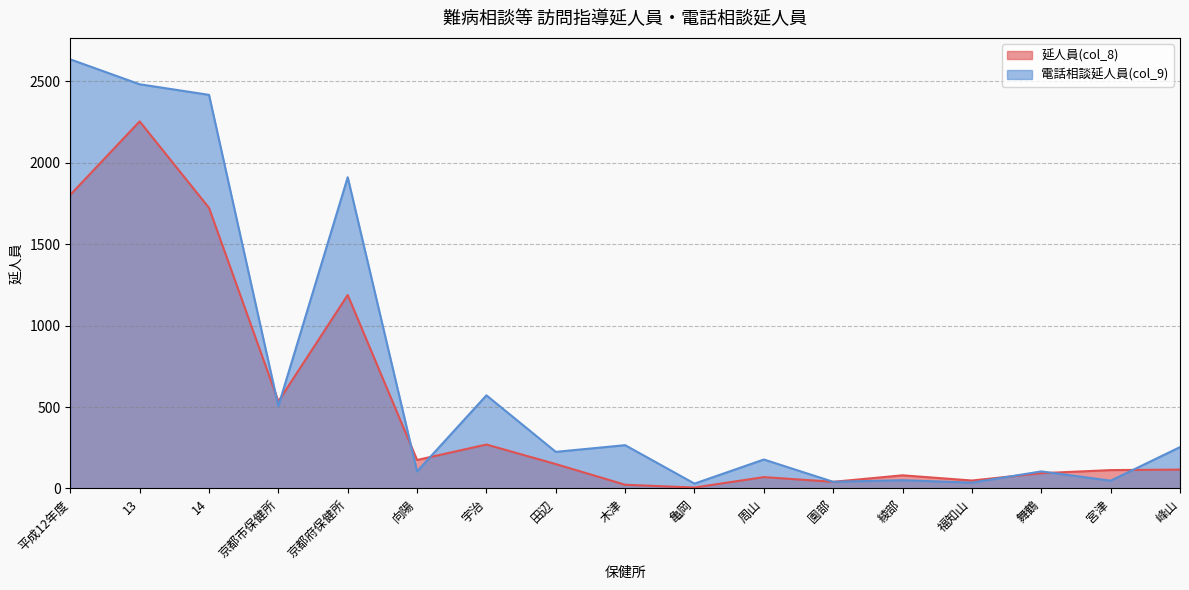

In 電話相談延人員(col_9), how many points are lower than both neighbors (excluding endpoints)?

7